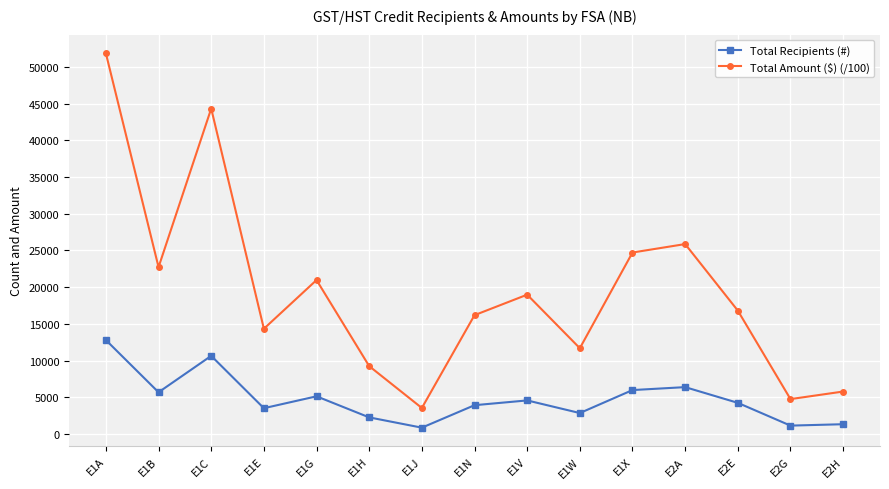

What is the difference between the second highest and second lowest values in the Total Recipients (#) series?

9500